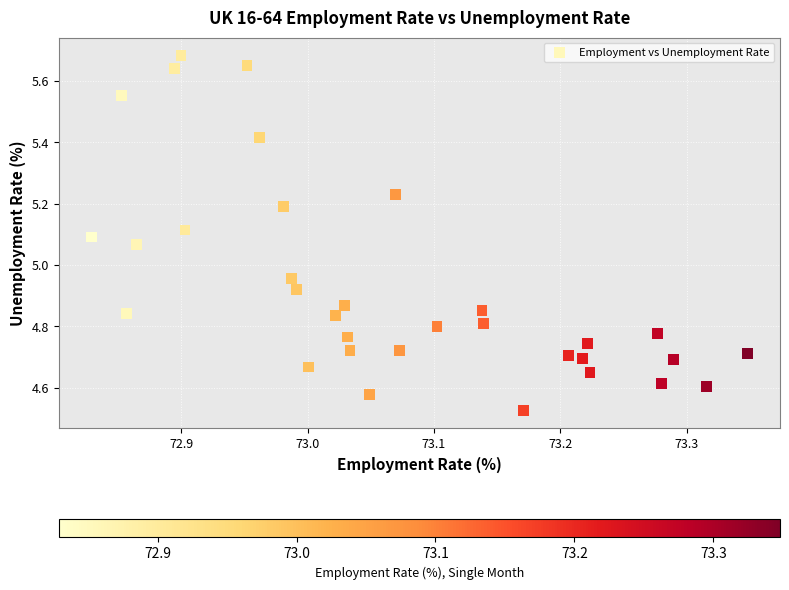

What is the range of X values (max minus min)?

0.5